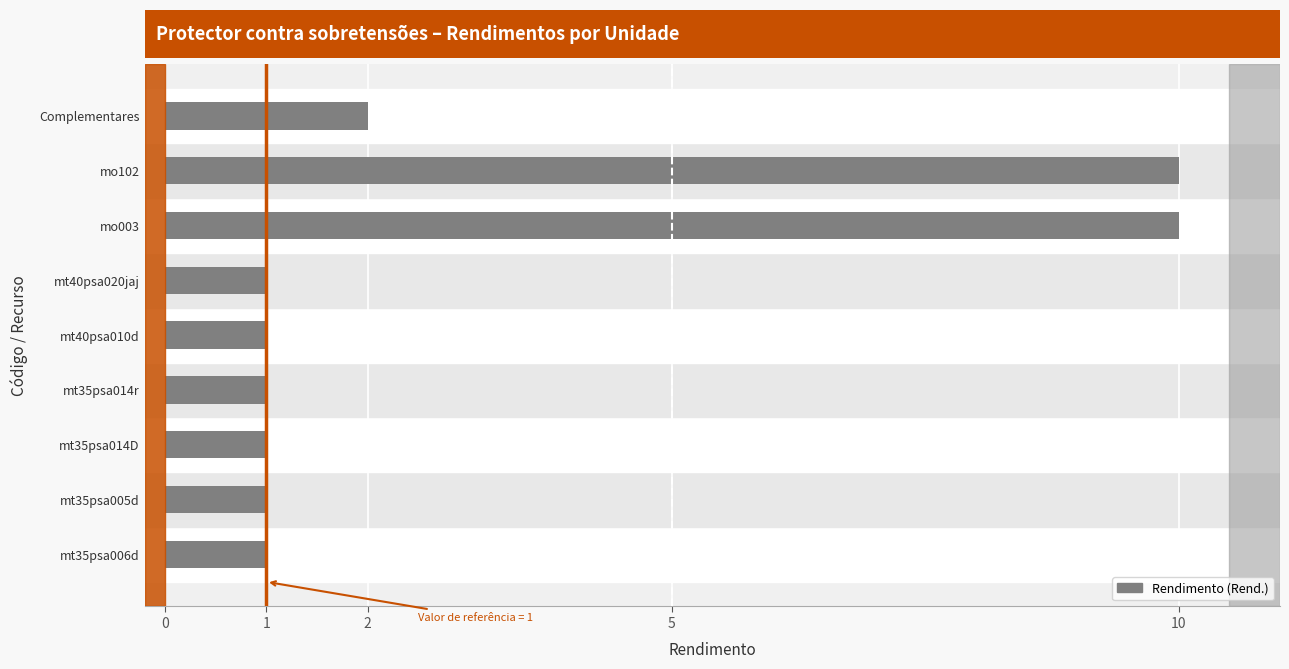

What is the change in value from mt35psa014D to mo102?

+9